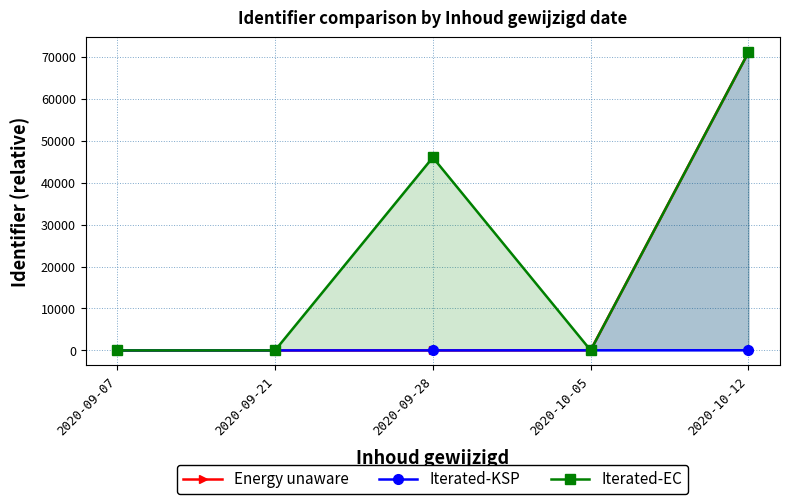

Count the Iterated-KSP values in the range 6 to 31.

3